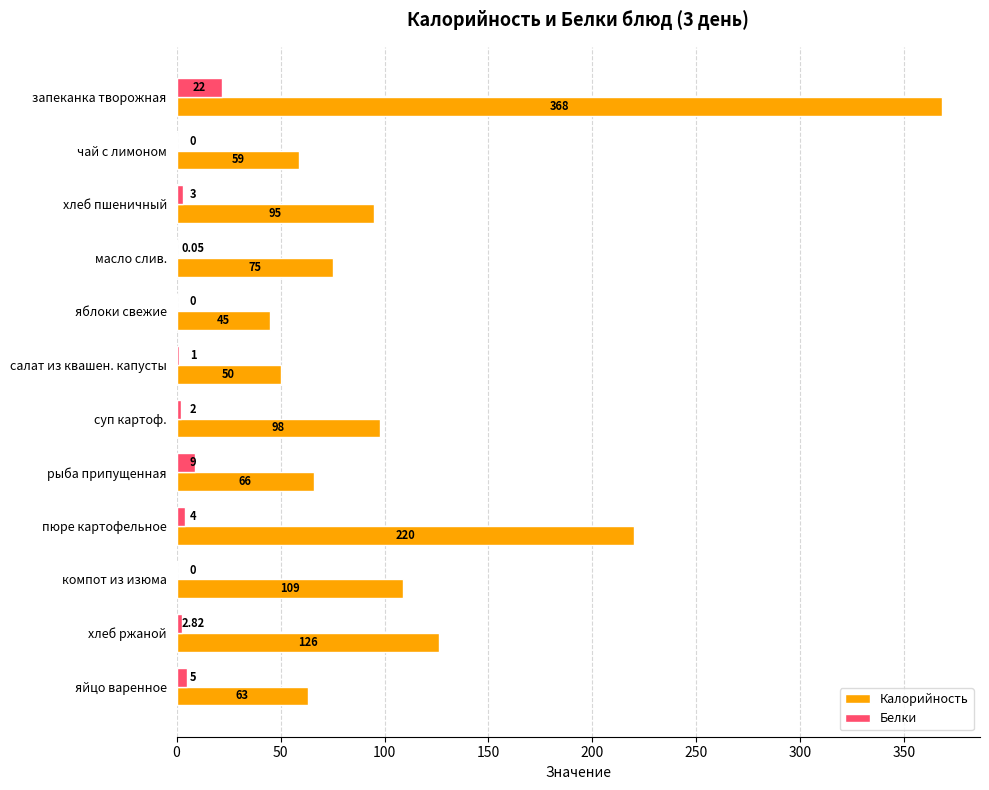

At which label is Белки closest to 11?

рыба припущенная